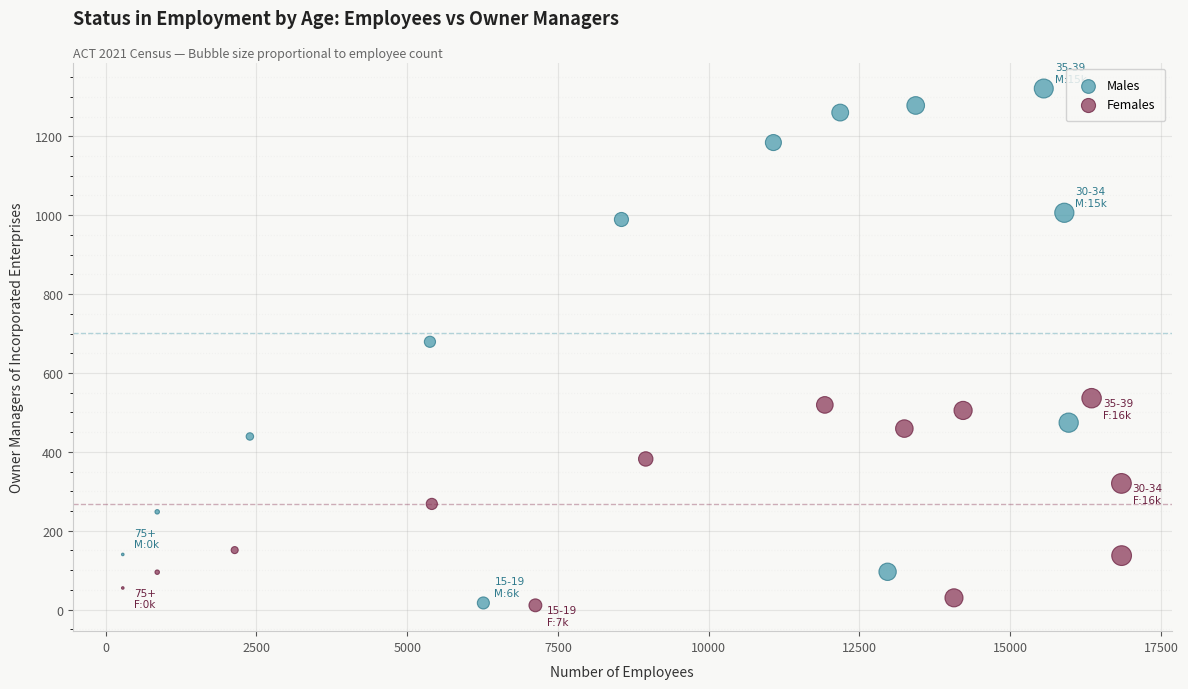

Which series contains the highest Y value?

Males